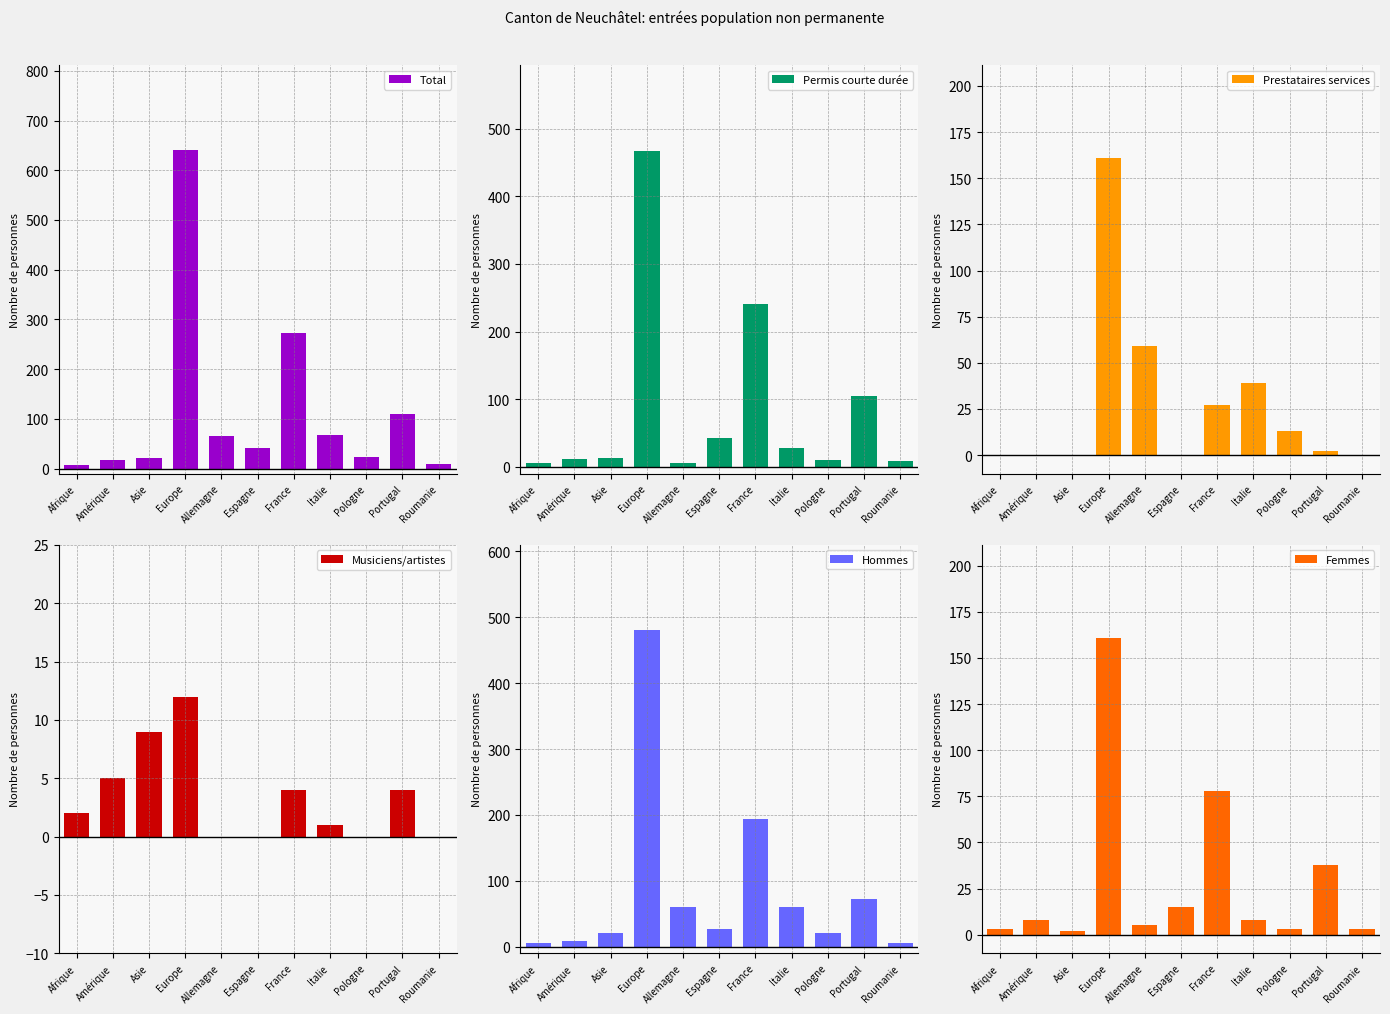

Rank the series by their maximum value, from lowest to highest.

Musiciens/artistes, Prestataires services, Femmes, Permis courte durée, Hommes, Total